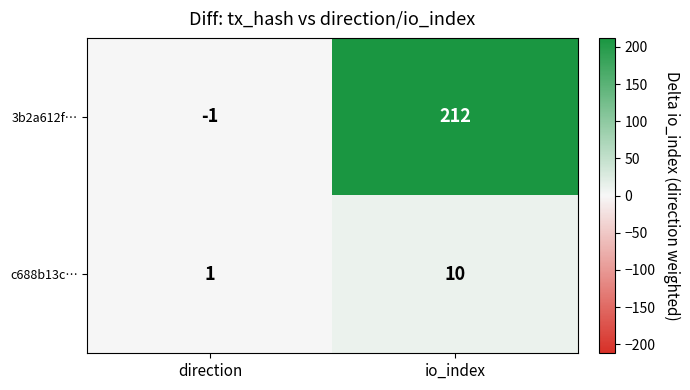

Rank the series by their maximum value, from highest to lowest.

3b2a612f…, c688b13c…